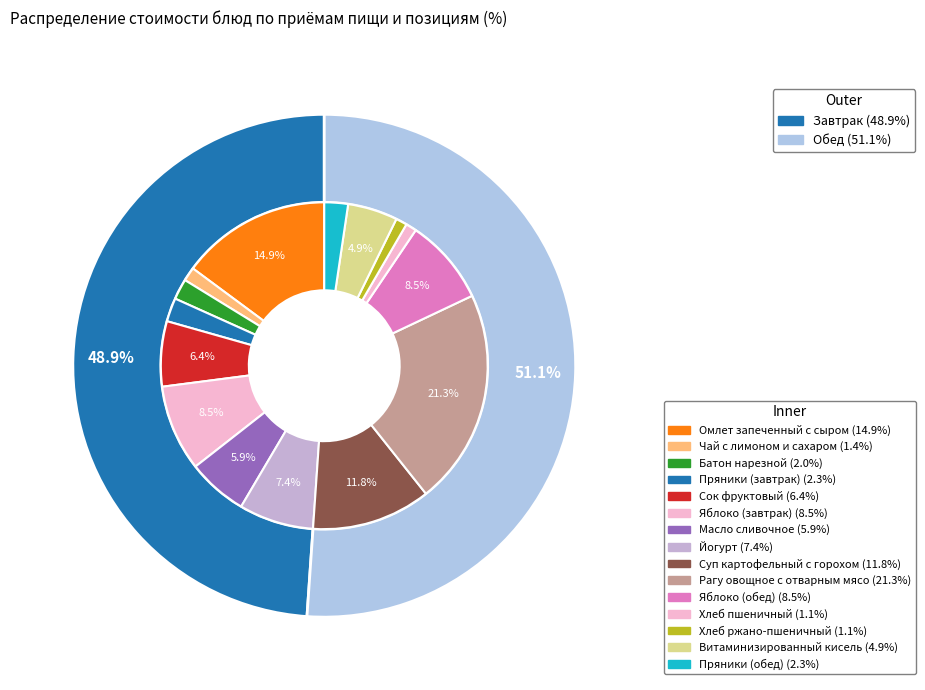

How many segments does this pie chart have?

15